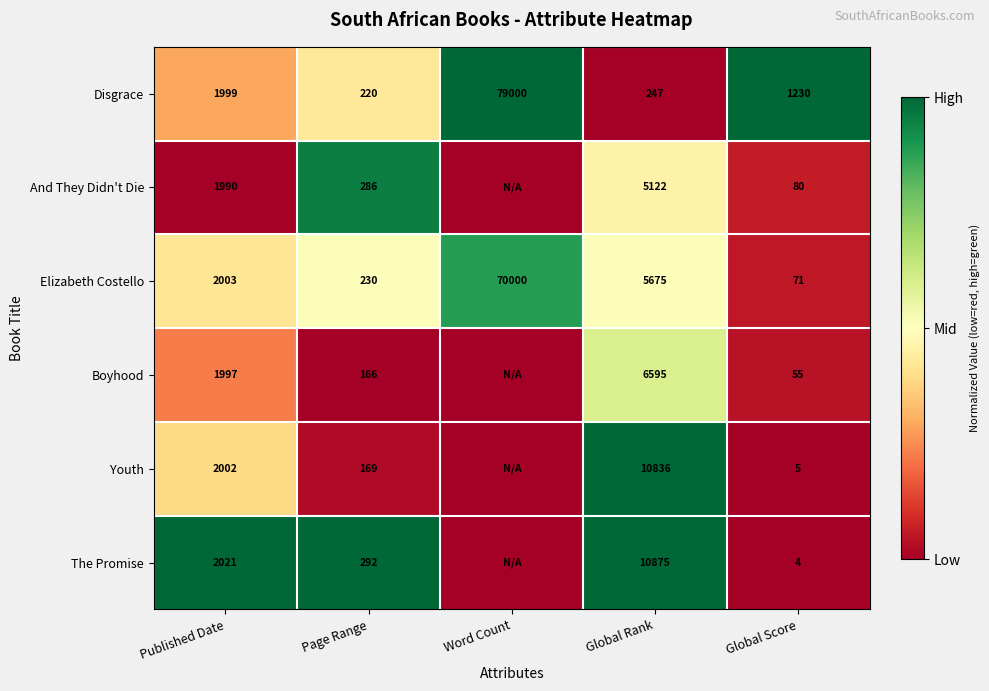

Is the value of The Promise at Published Date greater than the value of Elizabeth Costello at Published Date?

Yes